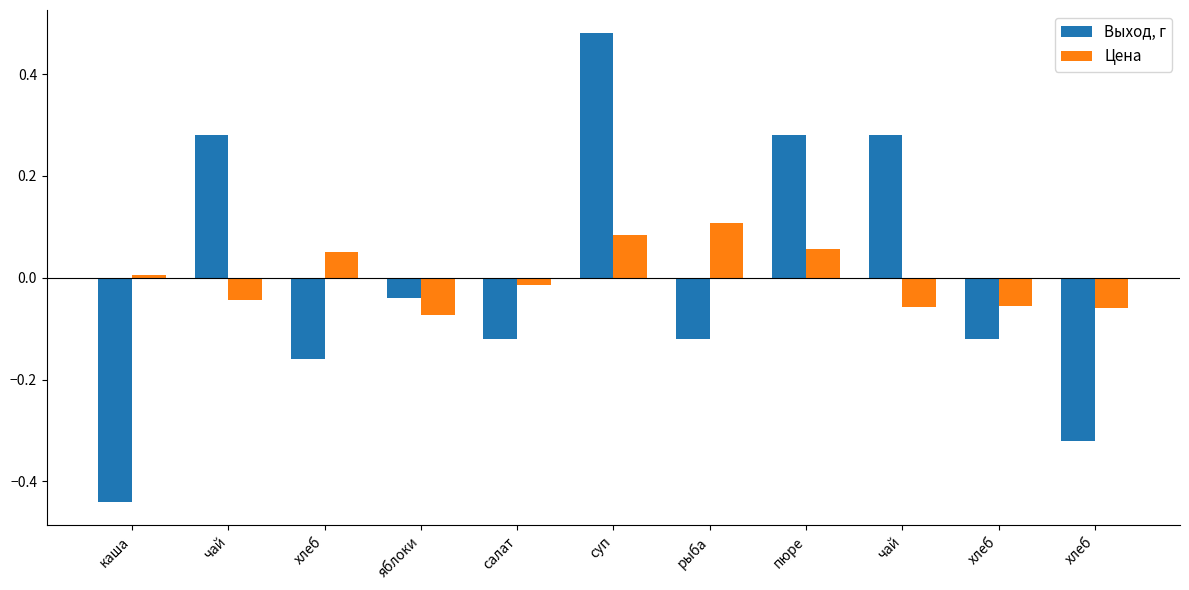

What is the label of the 2nd bar from the right?

хлеб